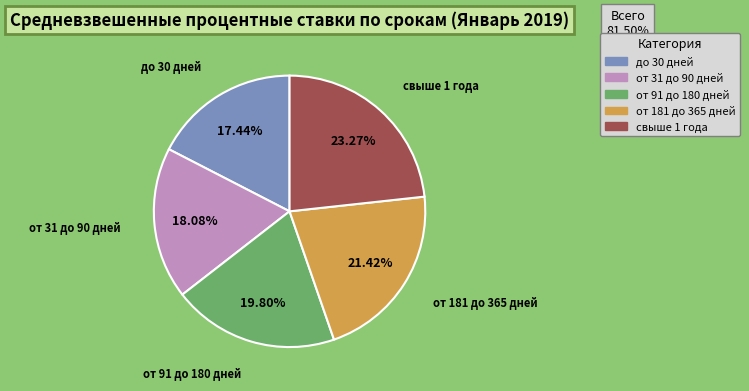

How much of the chart is everything except от 91 до 180 дней?

80.2%